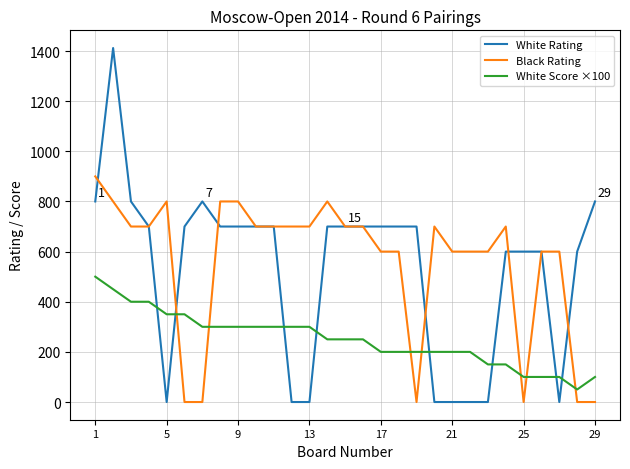

Which series has the widest spread of values?

White Rating